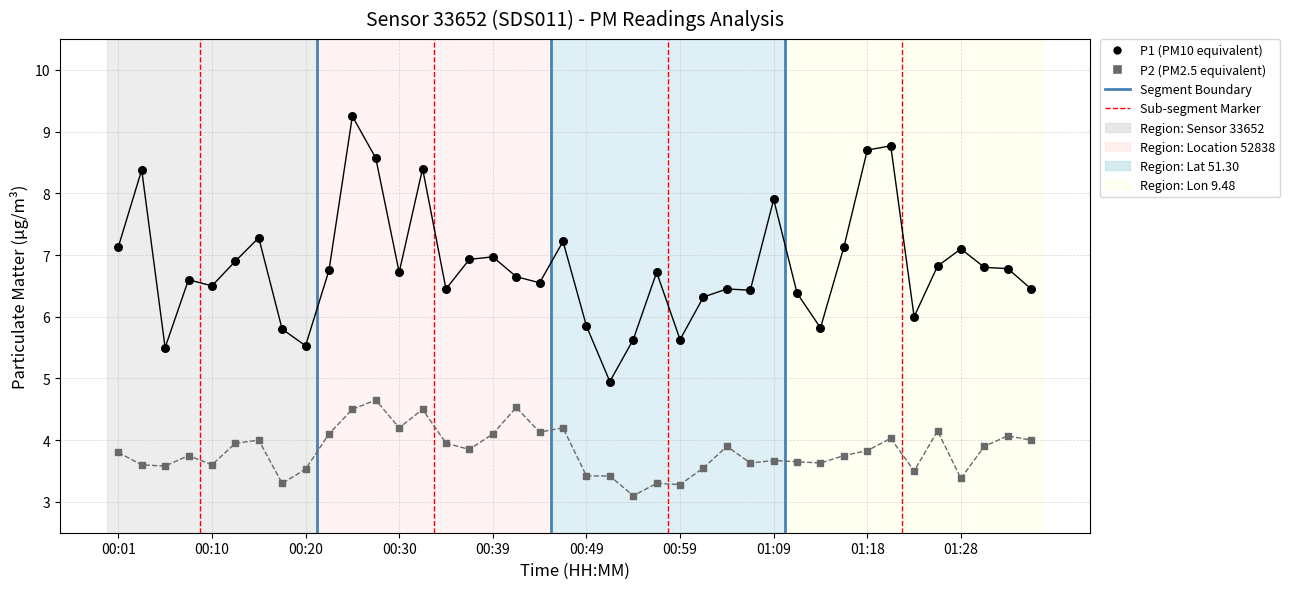

Which series reaches the minimum Y coordinate?

P2